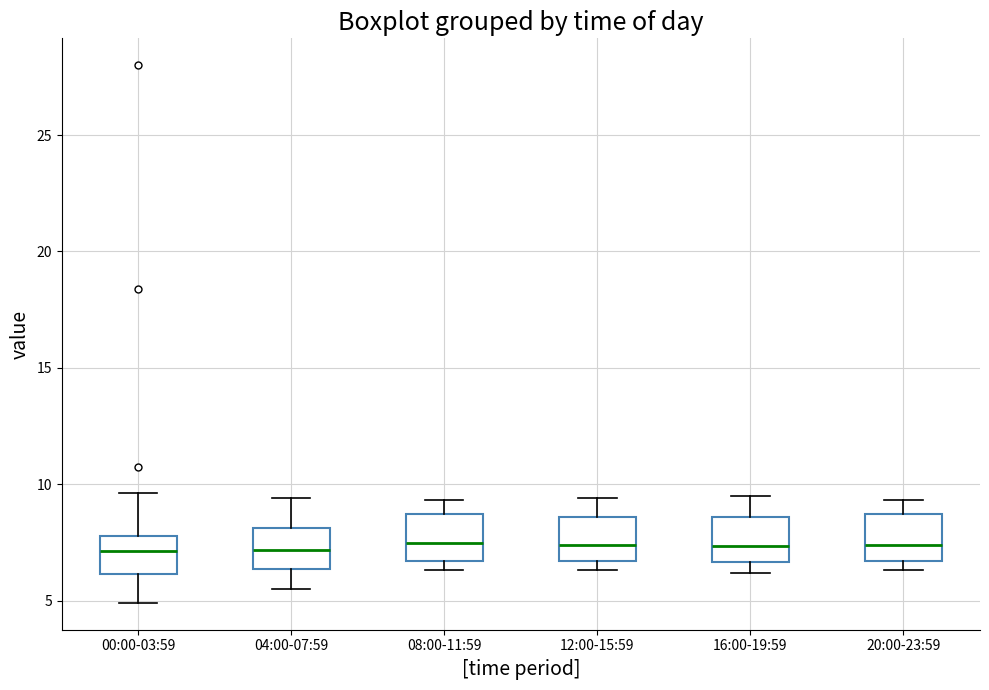

Reading left to right, read every box against the y-axis: the position of its median line, the range the box covers, and the ends of its whiskers. The values are not printed on the chart, so give them approximately, as read against the axis.

00:00-03:59: median 7.0, box 6.0 to 8.0, whiskers 5.0 to 9.5
04:00-07:59: median 7.0, box 6.5 to 8.0, whiskers 5.5 to 9.5
08:00-11:59: median 7.5, box 6.5 to 8.5, whiskers 6.5 (just below the box's lower edge) to 9.5
12:00-15:59: median 7.5, box 6.5 to 8.5, whiskers 6.5 (just below the box's lower edge) to 9.5
16:00-19:59: median 7.5, box 6.5 to 8.5, whiskers 6.0 to 9.5
20:00-23:59: median 7.5, box 6.5 to 8.5, whiskers 6.5 (just below the box's lower edge) to 9.5